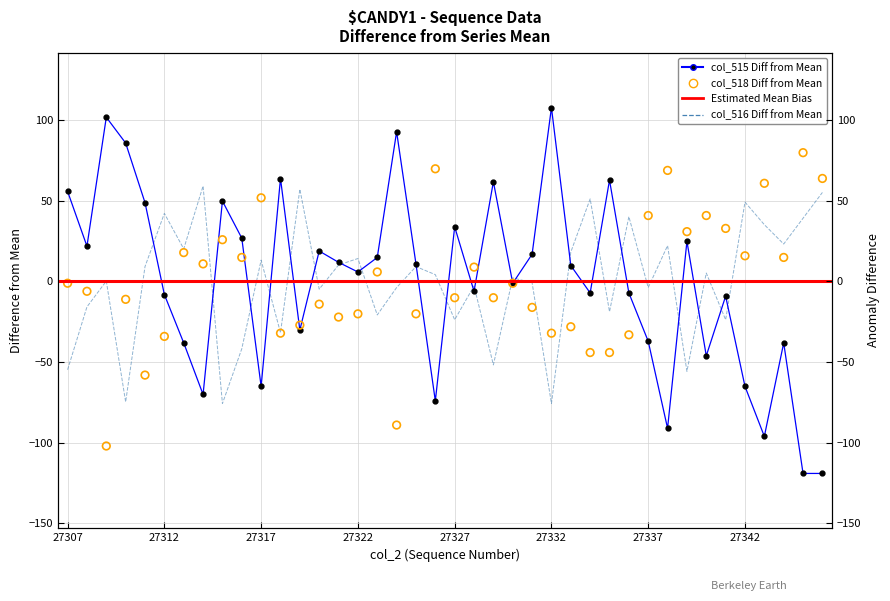

Which series contains the lowest Y value?

col_515